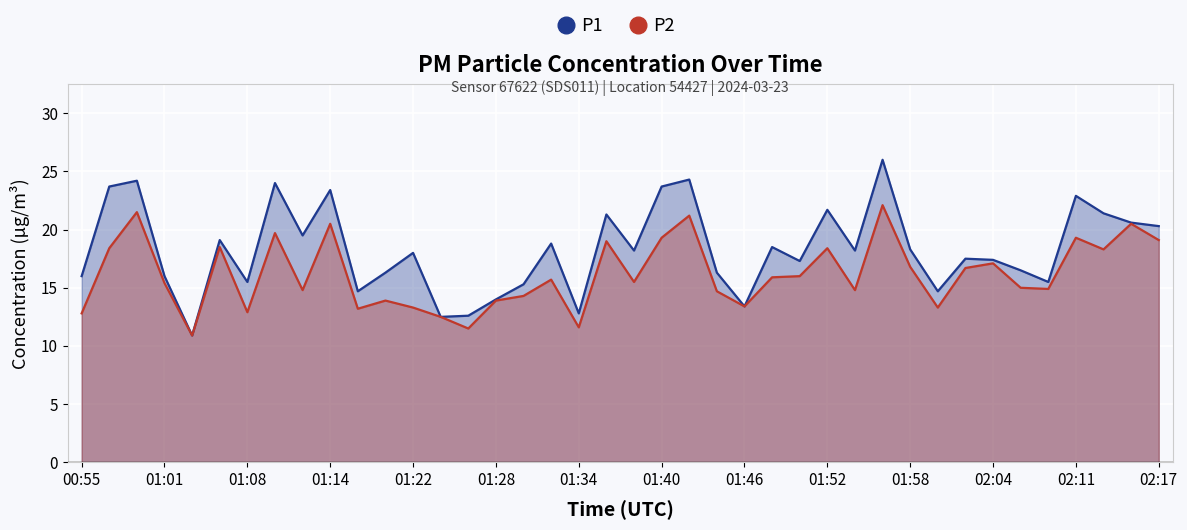

What is the total value across all series at 01:46?

26.8